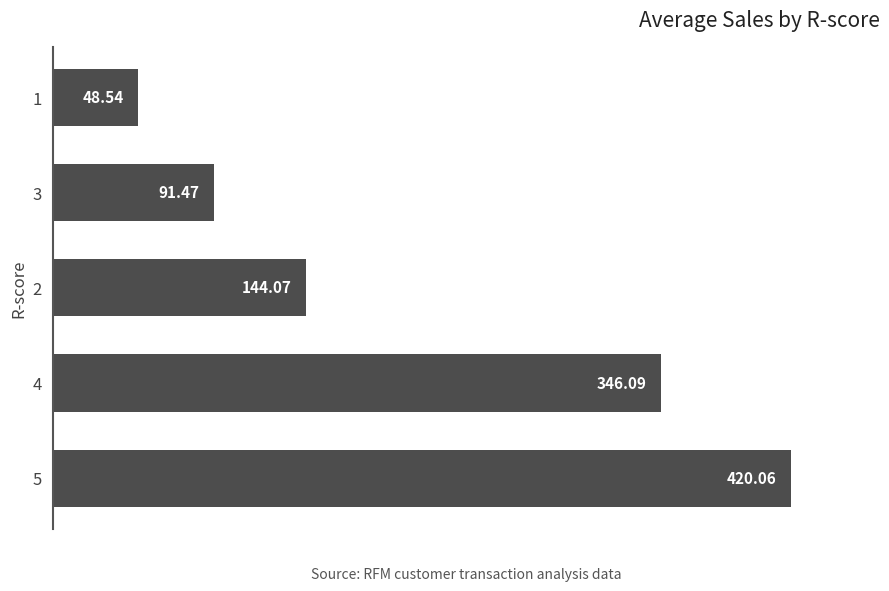

List the labels in order of value, largest first.

5, 4, 2, 3, 1